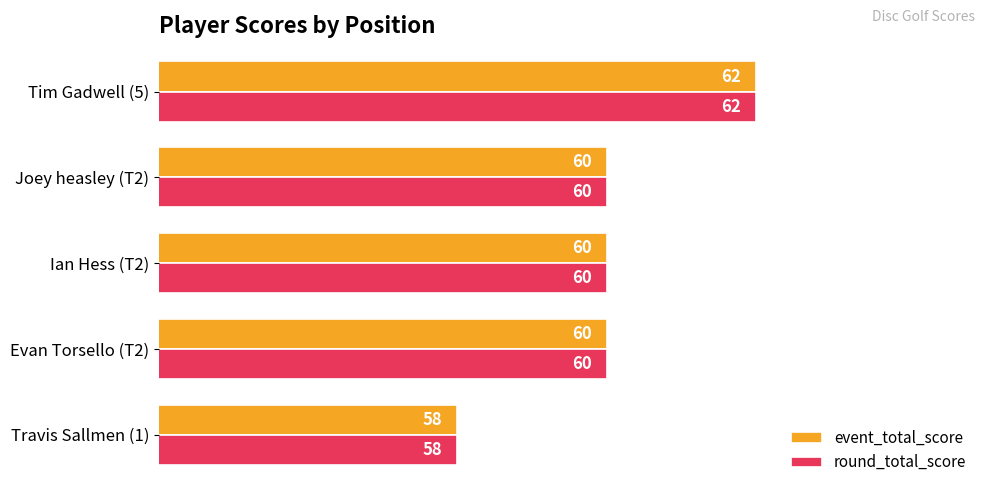

What is the difference between the maximum and minimum values in the event_total_score series?

4